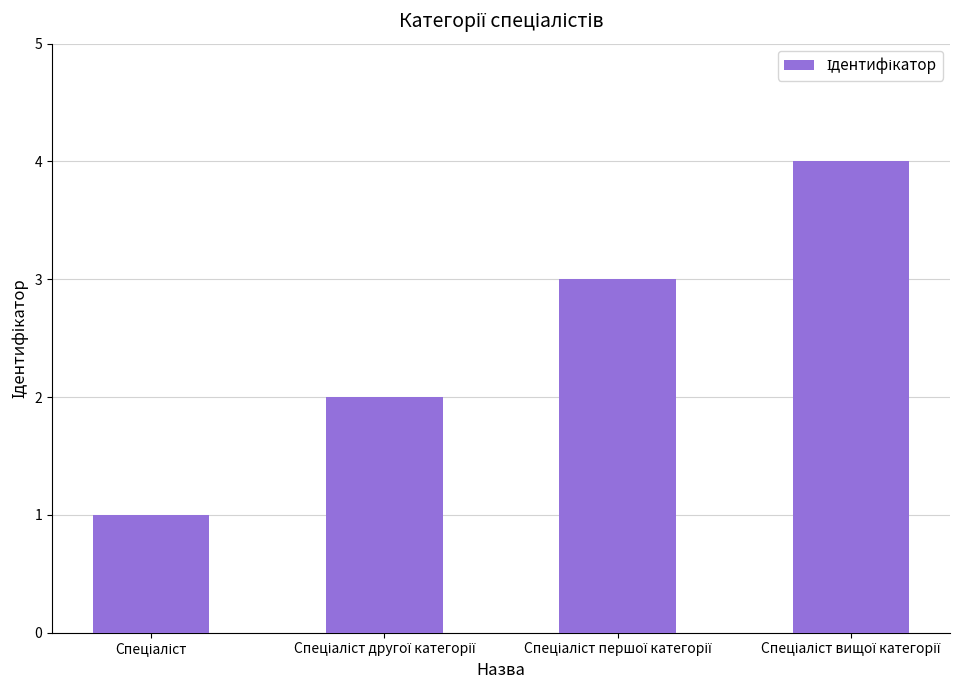

What is the greatest value displayed?

4